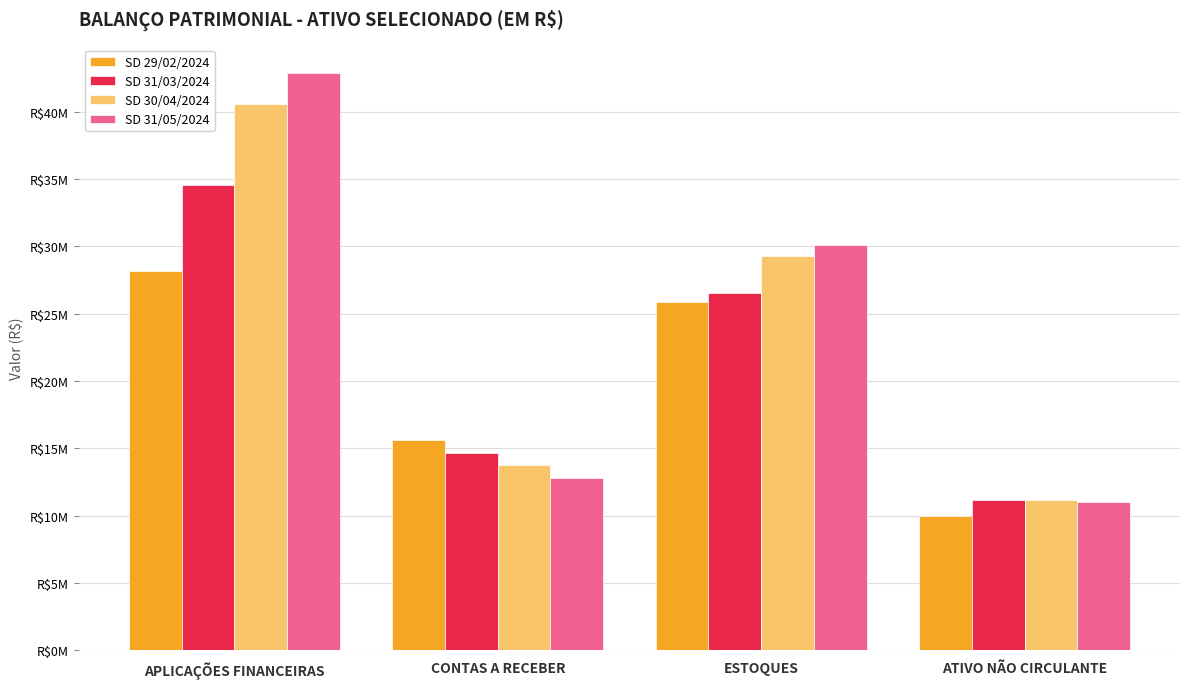

Does the chart contain stacked bars?

No